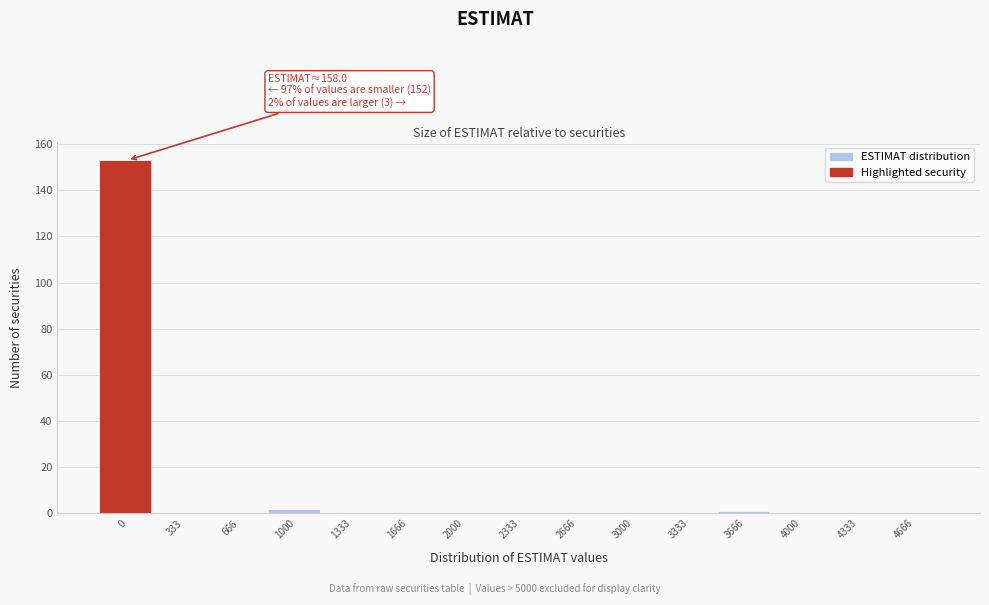

Reading right to left, transcribe all the data shown in this chart.

4666=0	4333=0	4000=0	3666=1	3333=0	3000=0	2666=0	2333=0	2000=0	1666=0	1333=0	1000=2	666=0	333=0	0=153